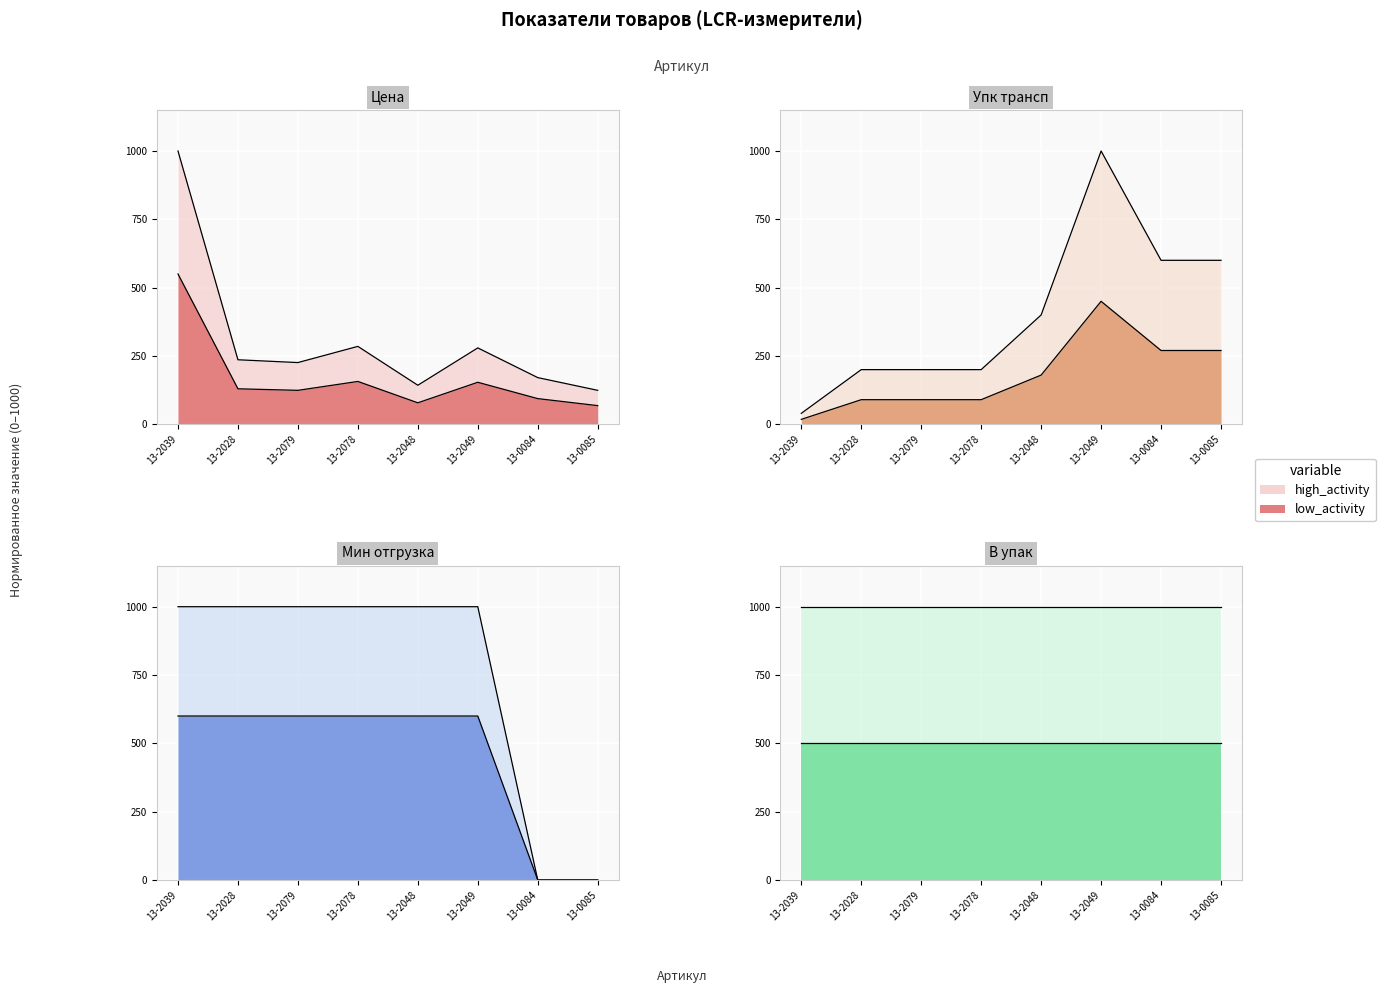

What is the difference between the maximum and second lowest values in the Цена series?

857.1